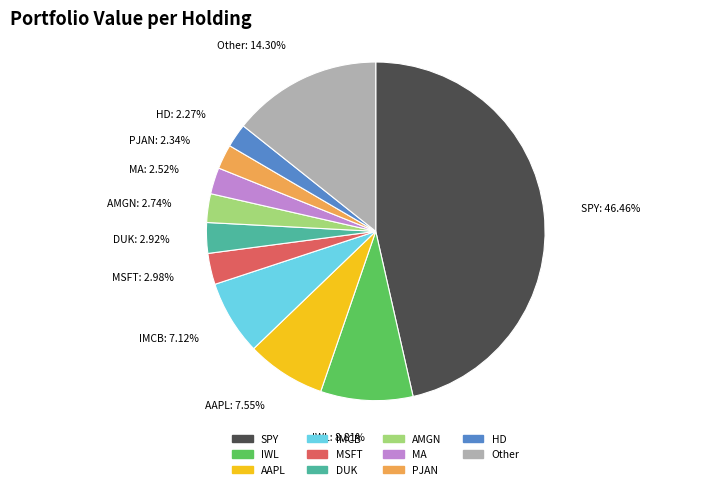

Count the number of slices in the pie.

11